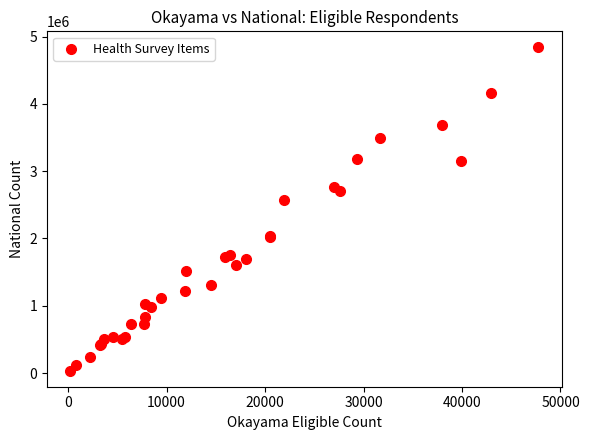

What Y value in the scatter plot is closest to 2438202?

2575733